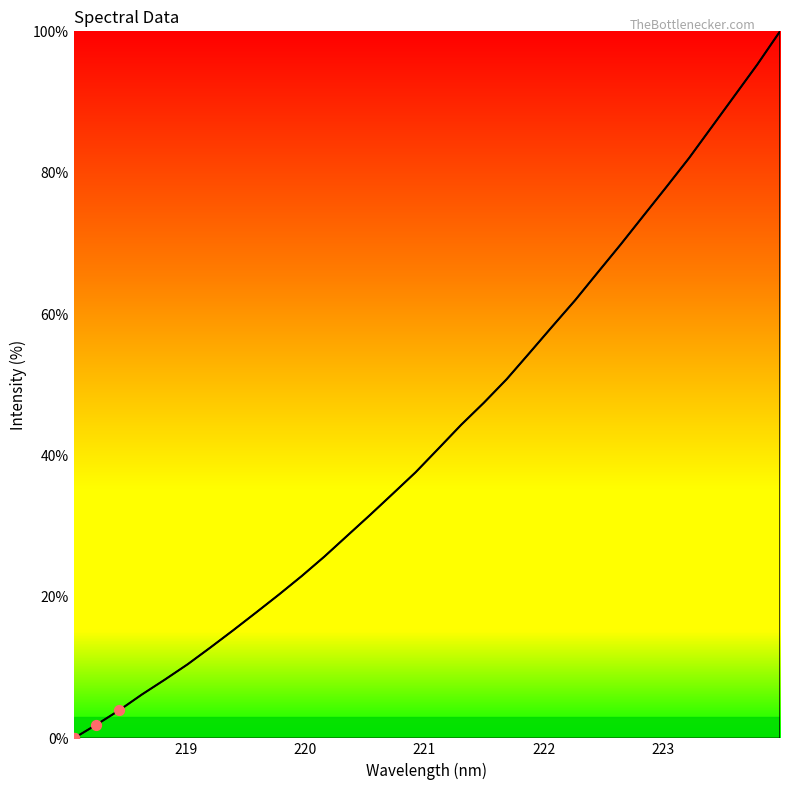

What is the difference between the maximum and minimum values?

100.0